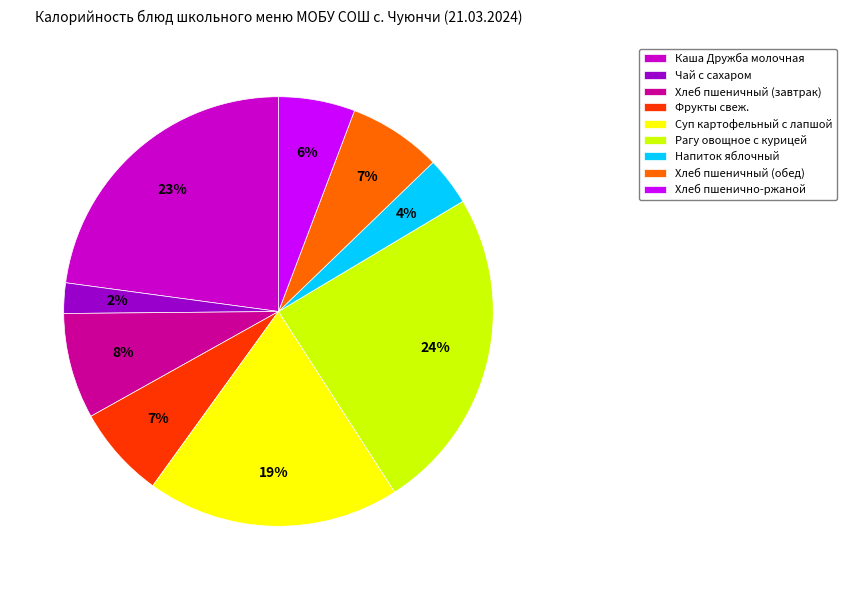

Approximately how many times larger is the value at Каша Дружба молочная compared to Суп картофельный с лапшой?

1.2